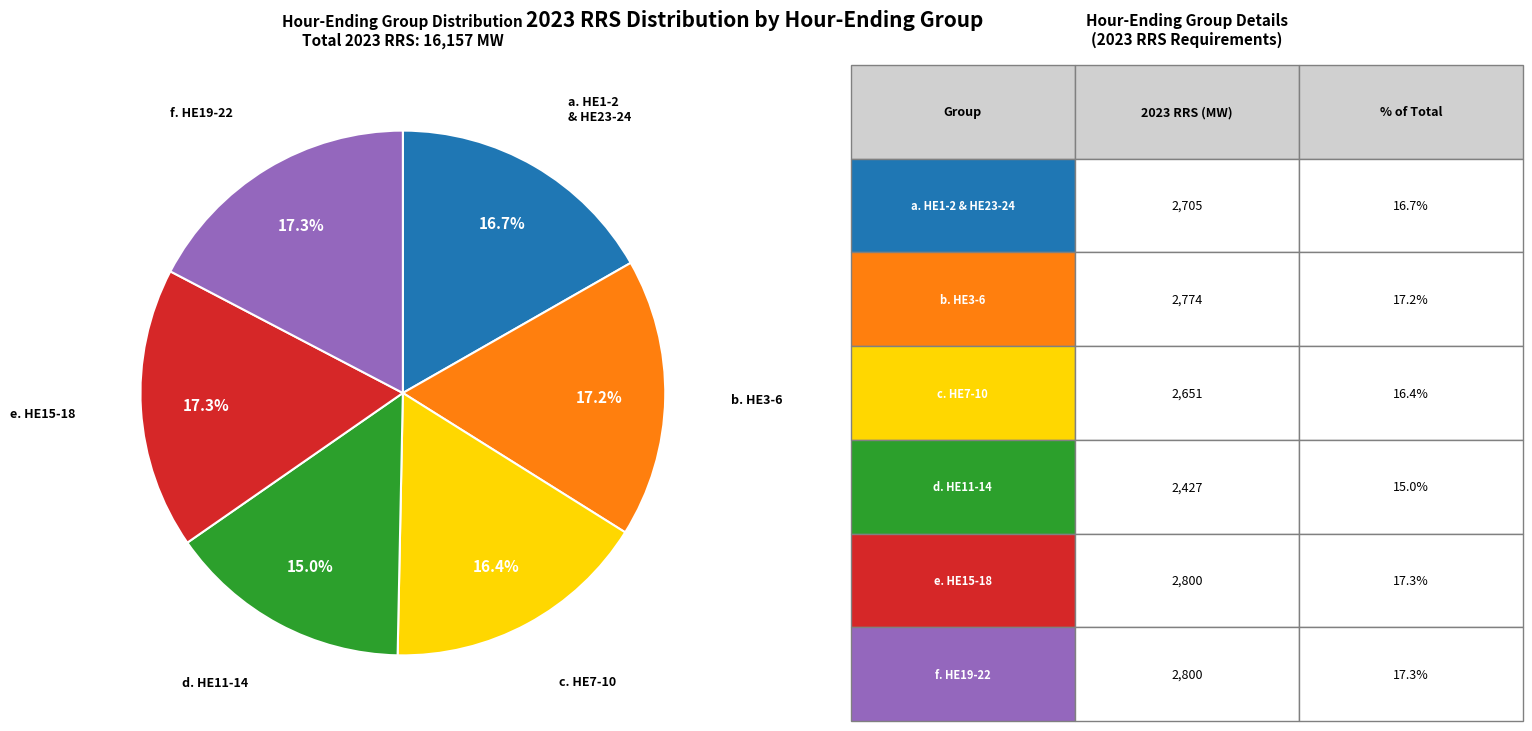

Does any single category account for the majority?

No